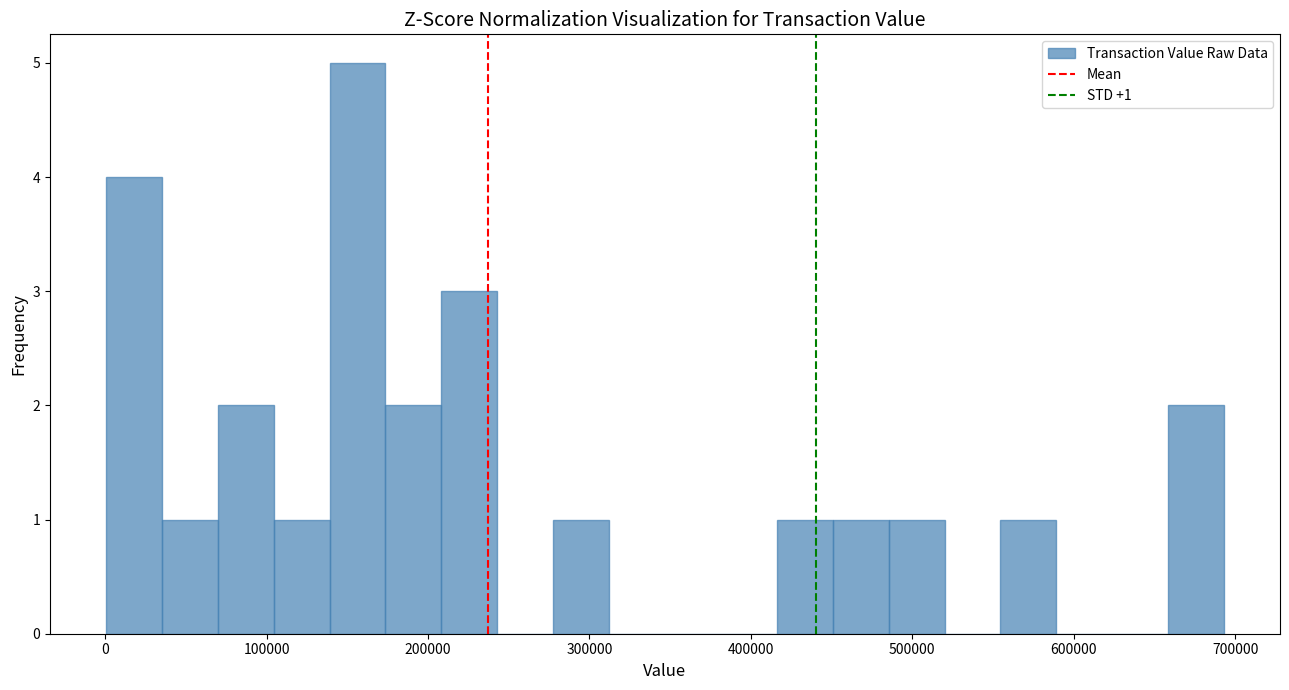

Around what value on the x-axis is the tallest bar? Give the approximate position of its centre, as read against the axis.

160000